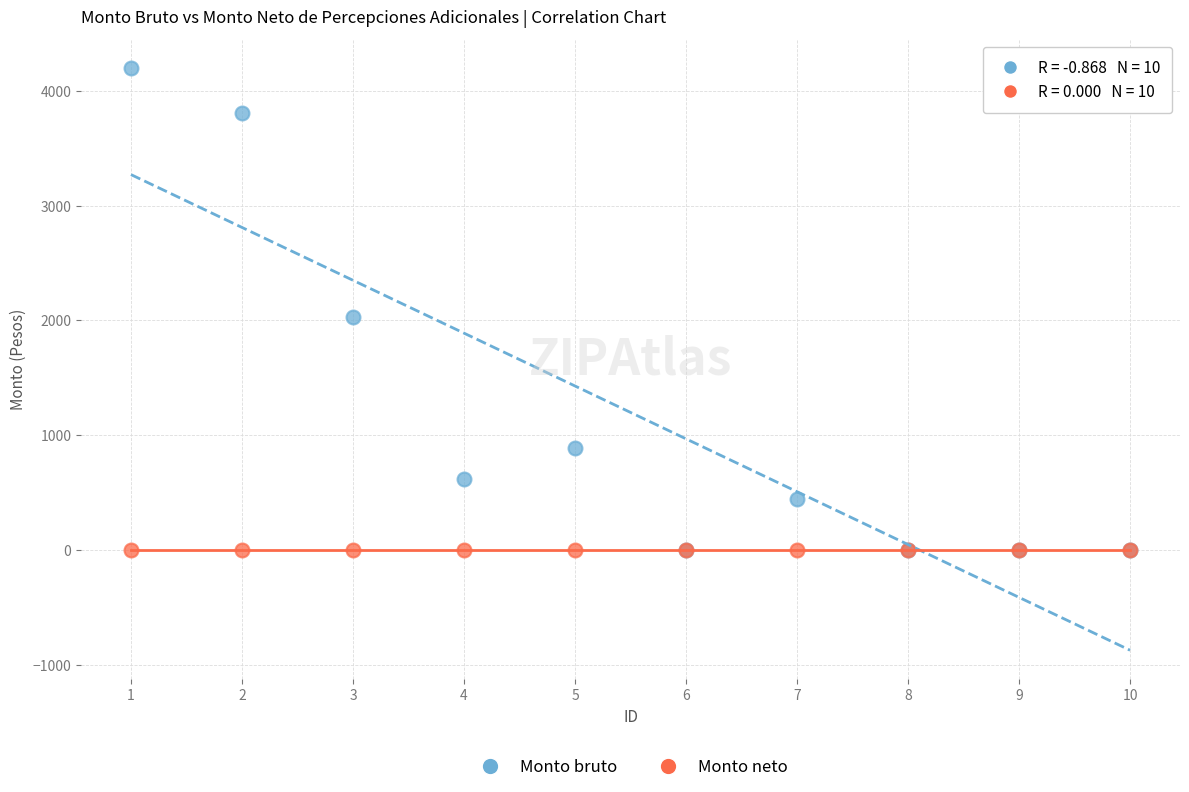

Which series contains the highest Y value?

Monto bruto